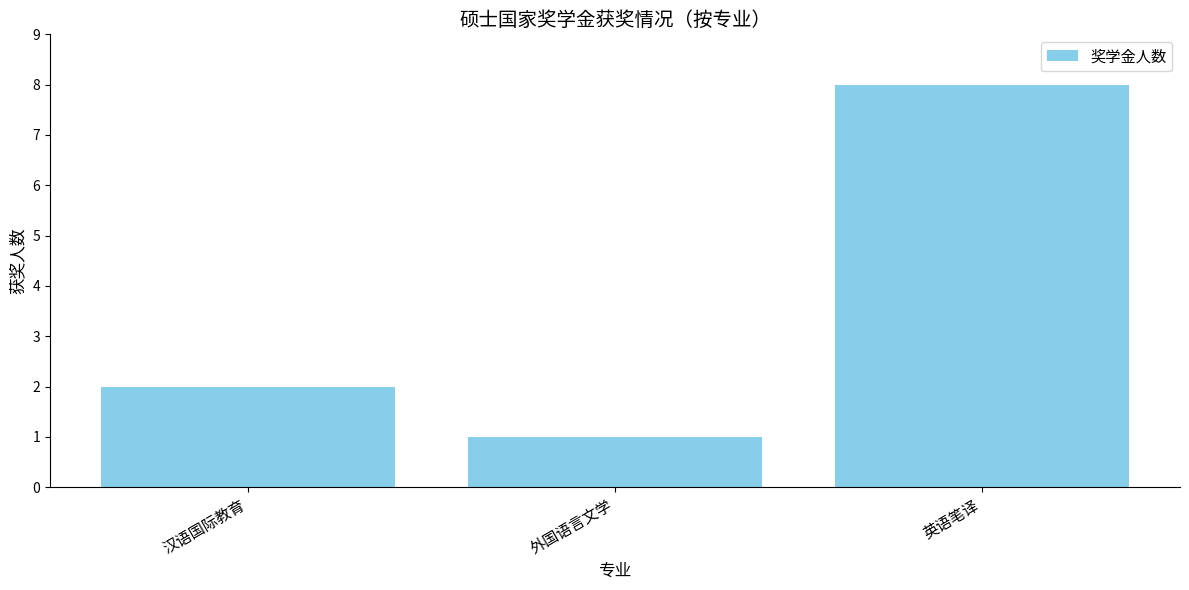

What is the difference between the maximum and minimum values?

7